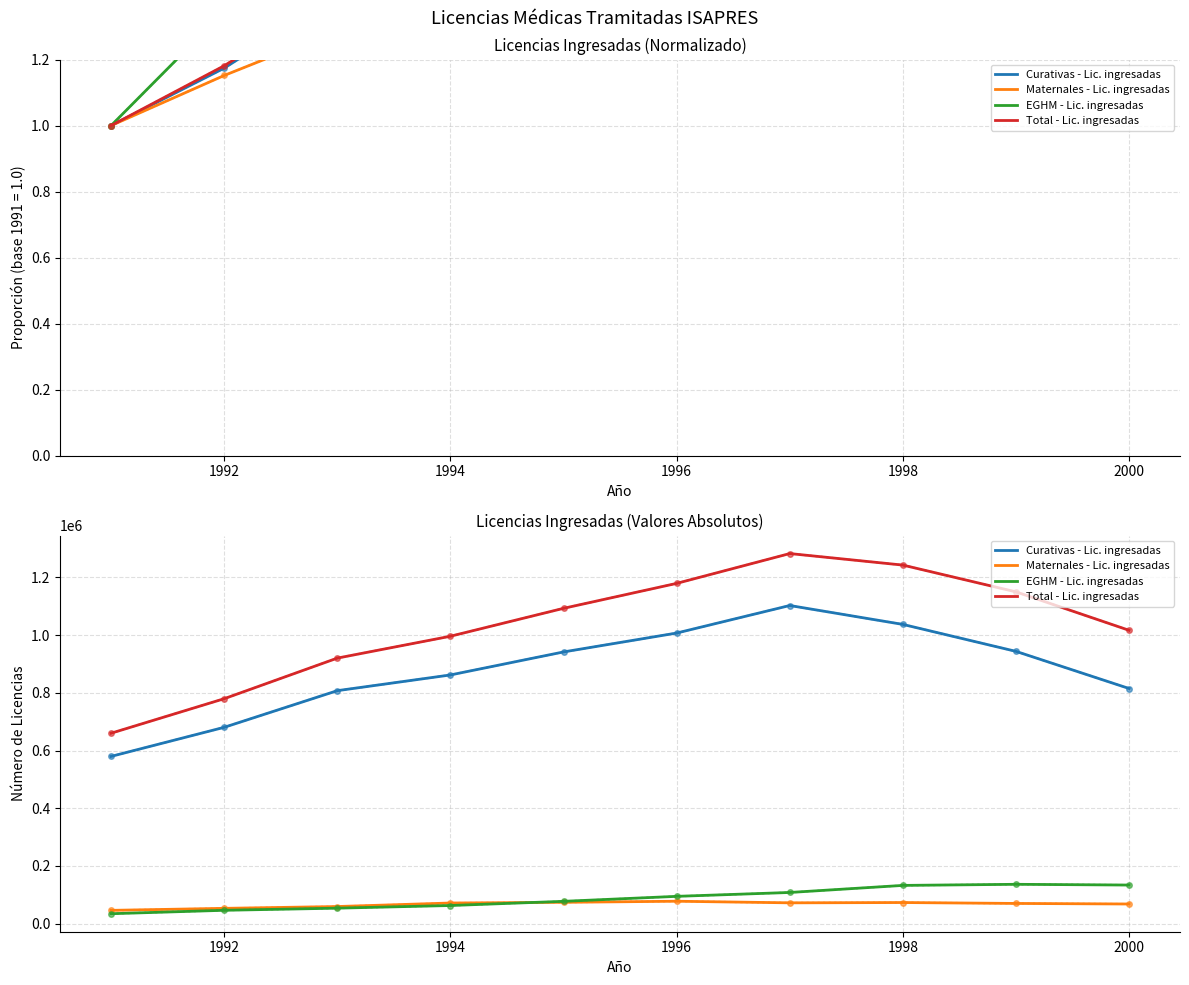

What is the average value of the Curativas - Lic. ingresadas series?

877635